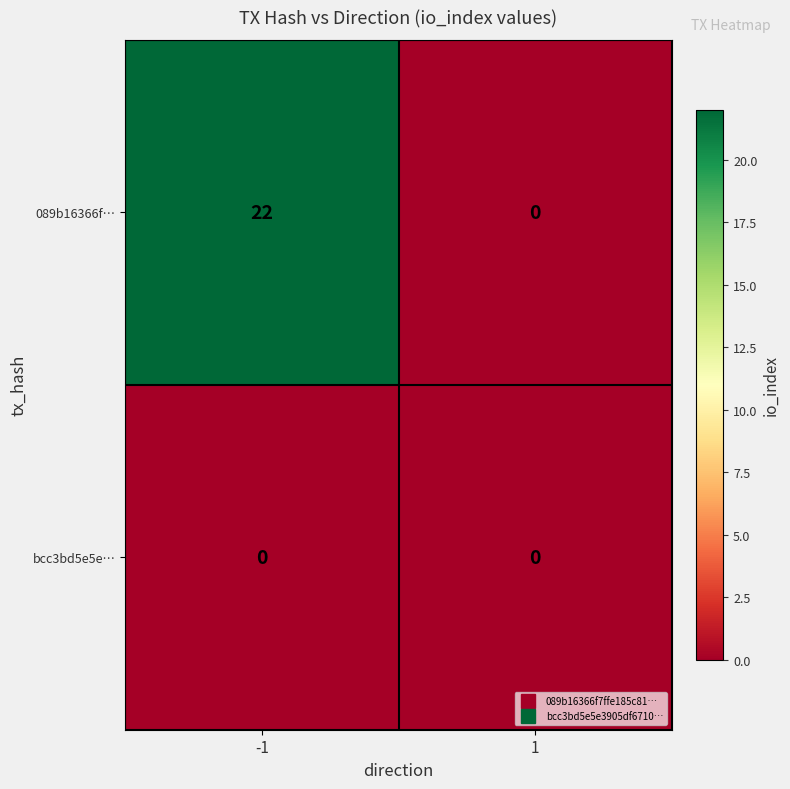

How many distinct data groups are displayed?

2